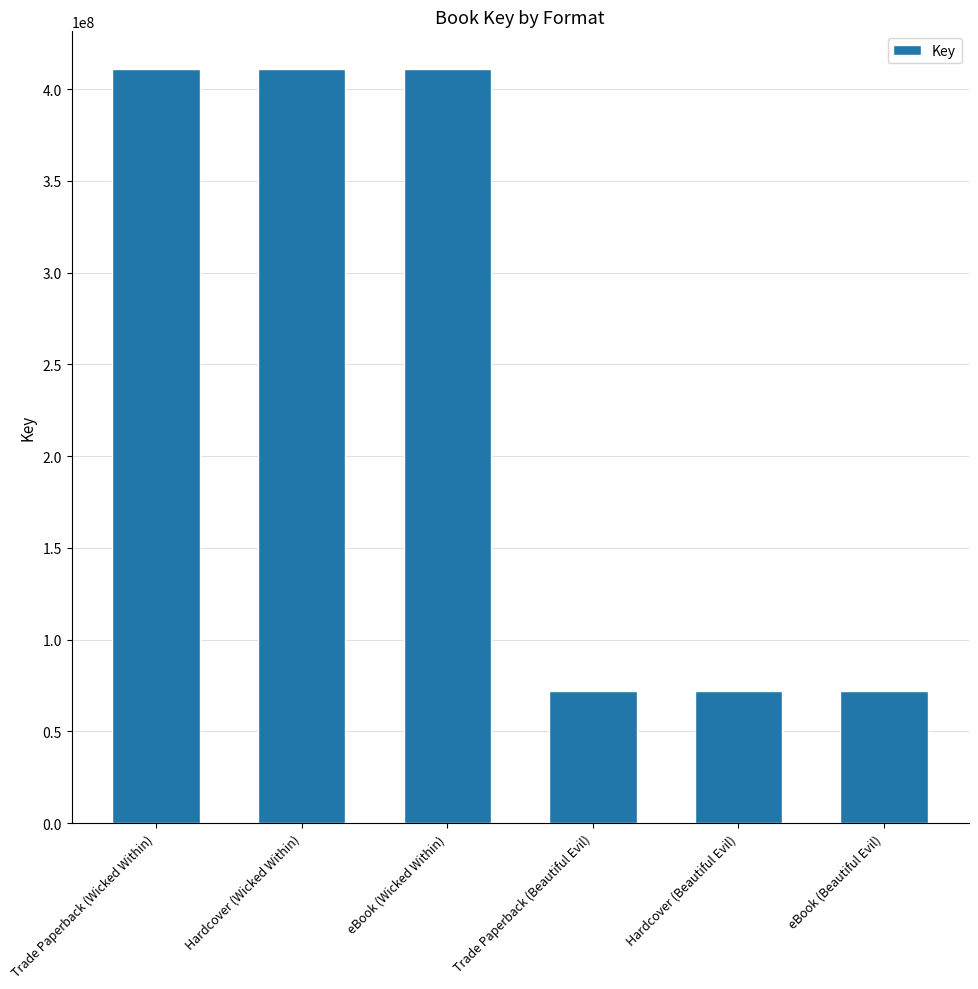

What is the difference between the second highest and second lowest values?

339067643